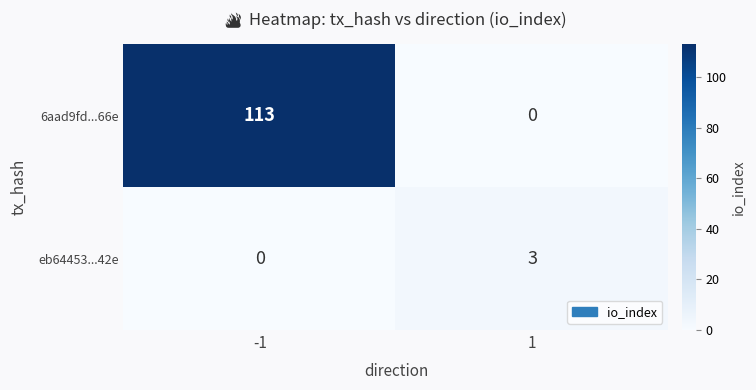

Reading left to right, transcribe all the data shown in this chart.

6aad9fd...66e: -1=113	1=0
eb64453...42e: -1=0	1=3